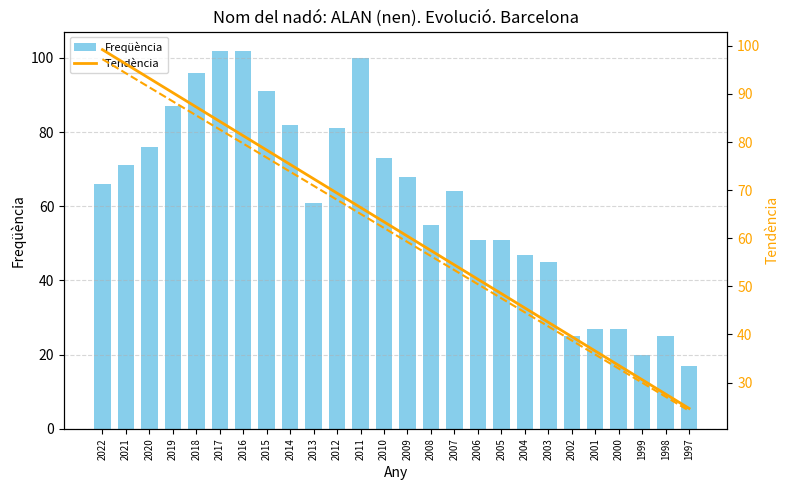

Reading right to left, what are all the values shown in this chart?

Freqüència: 1997=17.0	1998=25.0	1999=20.0	2000=27.0	2001=27.0	2002=25.0	2003=45.0	2004=47.0	2005=51.0	2006=51.0	2007=64.0	2008=55.0	2009=68.0	2010=73.0	2011=100.0	2012=81.0	2013=61.0	2014=82.0	2015=91.0	2016=102.0	2017=102.0	2018=96.0	2019=87.0	2020=76.0	2021=71.0	2022=66.0
Tendència: 1997=24.6	1998=27.6	1999=30.6	2000=33.6	2001=36.6	2002=39.5	2003=42.5	2004=45.5	2005=48.5	2006=51.5	2007=54.5	2008=57.4	2009=60.4	2010=63.4	2011=66.4	2012=69.4	2013=72.4	2014=75.3	2015=78.3	2016=81.3	2017=84.3	2018=87.3	2019=90.3	2020=93.2	2021=96.2	2022=99.2